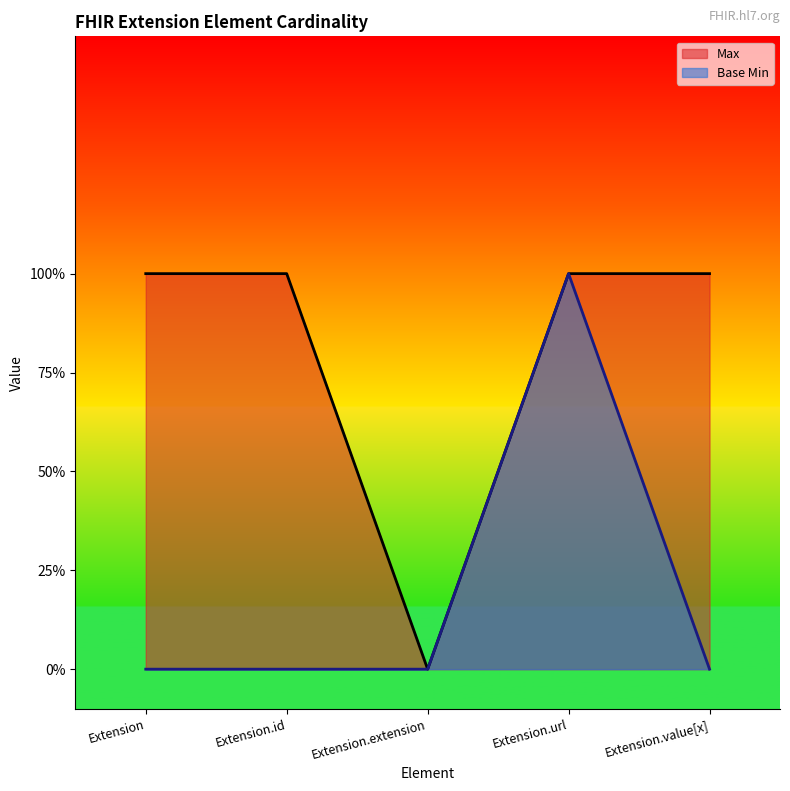

True or false: Base Min and Max cross at least once.

False